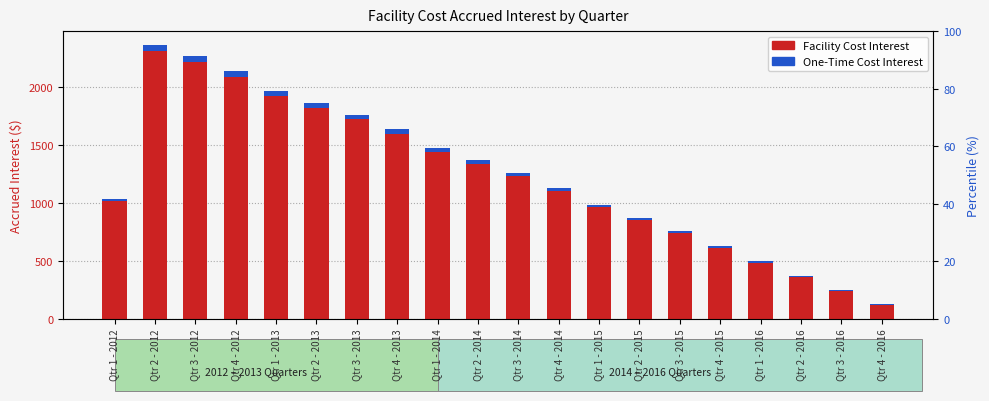

At which category is the sum across all series the highest?

Qtr 2 - 2012